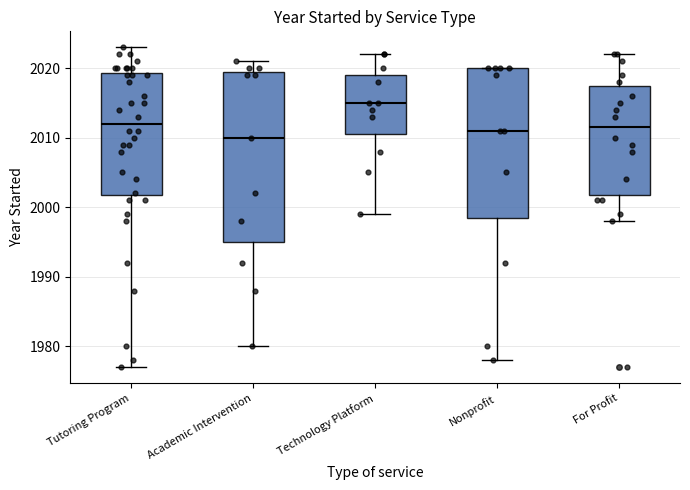

Which box's median line is the highest?

Technology Platform